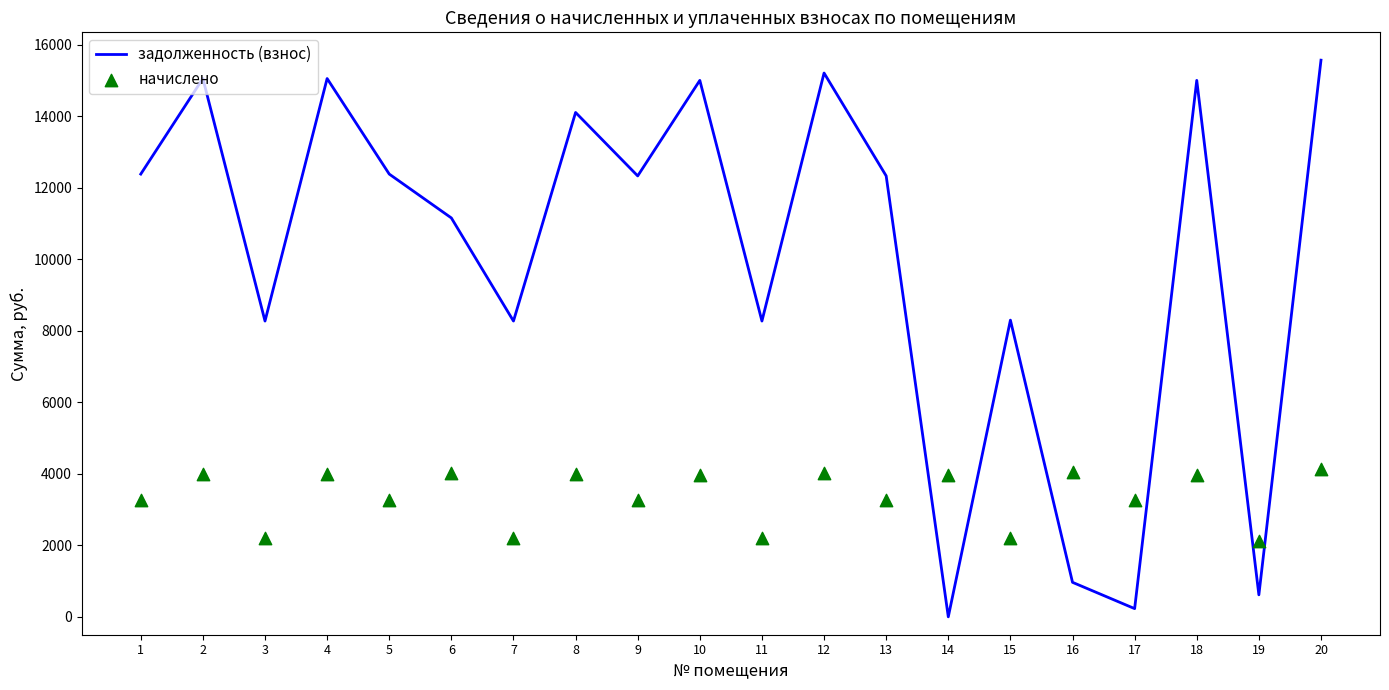

Is the value of задолженность (взнос) at 6 greater than the value of начислено at 3?

Yes